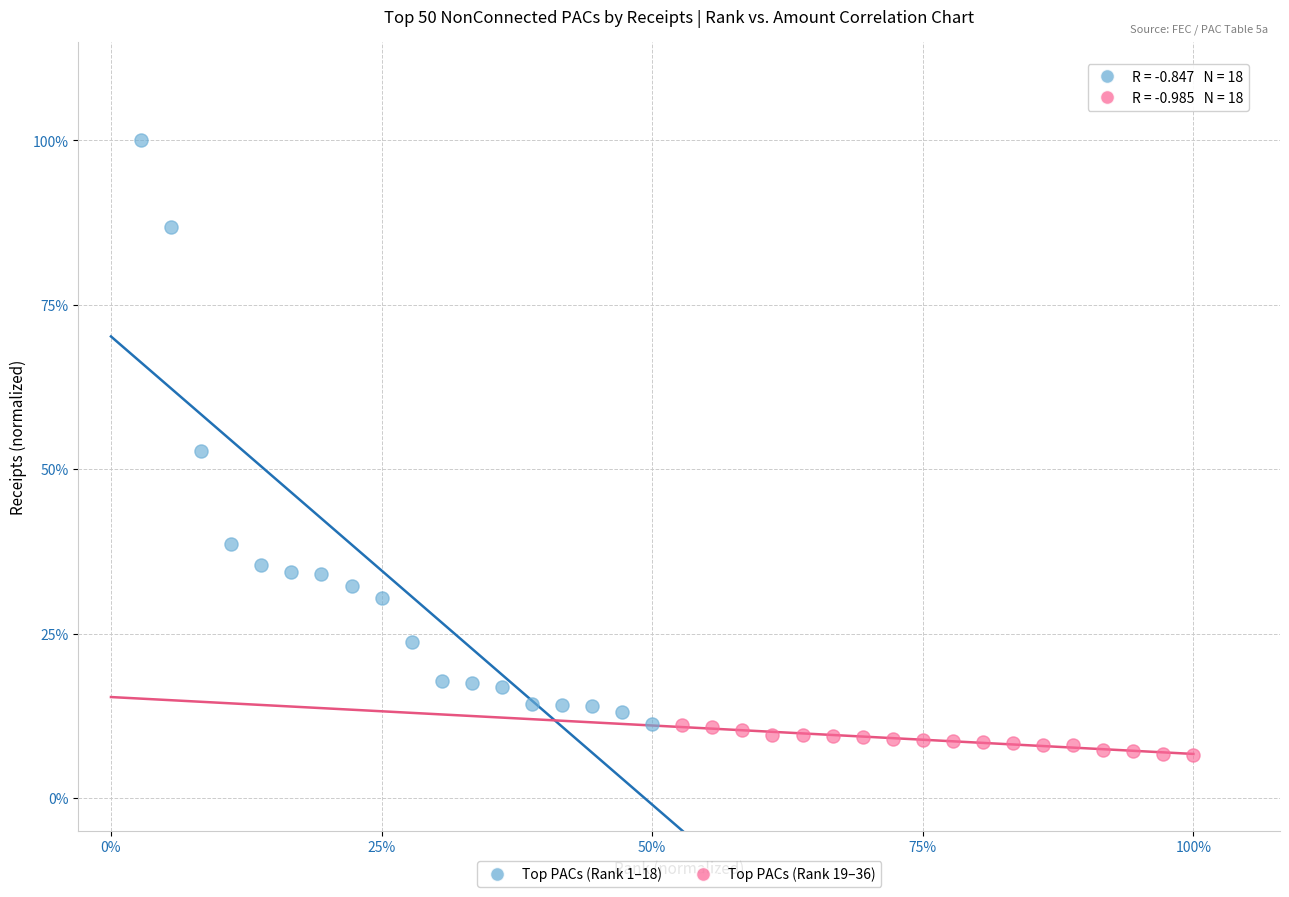

What are all the series names shown in the legend?

Top PACs (Rank 1–18), Top PACs (Rank 19–36)